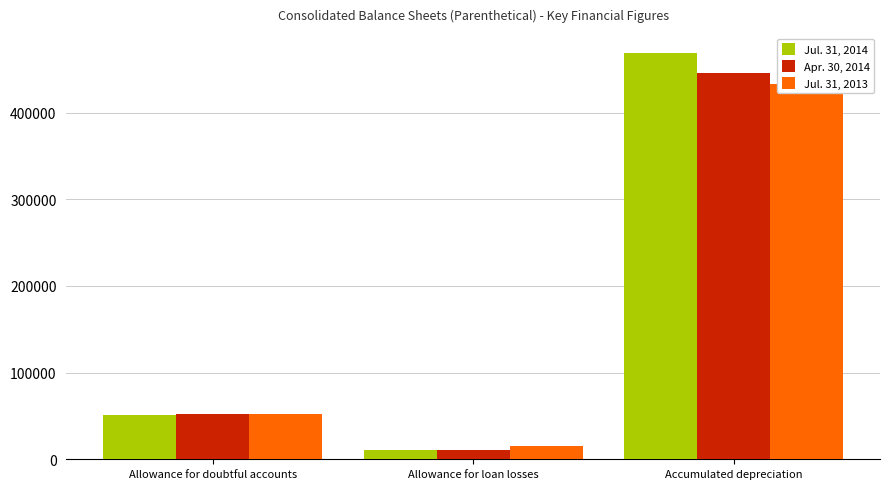

Reading left to right, extract all data points from this chart.

Jul. 31, 2014: Allowance for doubtful accounts=51400	Allowance for loan losses=10561	Accumulated depreciation=468372
Apr. 30, 2014: Allowance for doubtful accounts=52578	Allowance for loan losses=11272	Accumulated depreciation=446049
Jul. 31, 2013: Allowance for doubtful accounts=52606	Allowance for loan losses=15514	Accumulated depreciation=432681